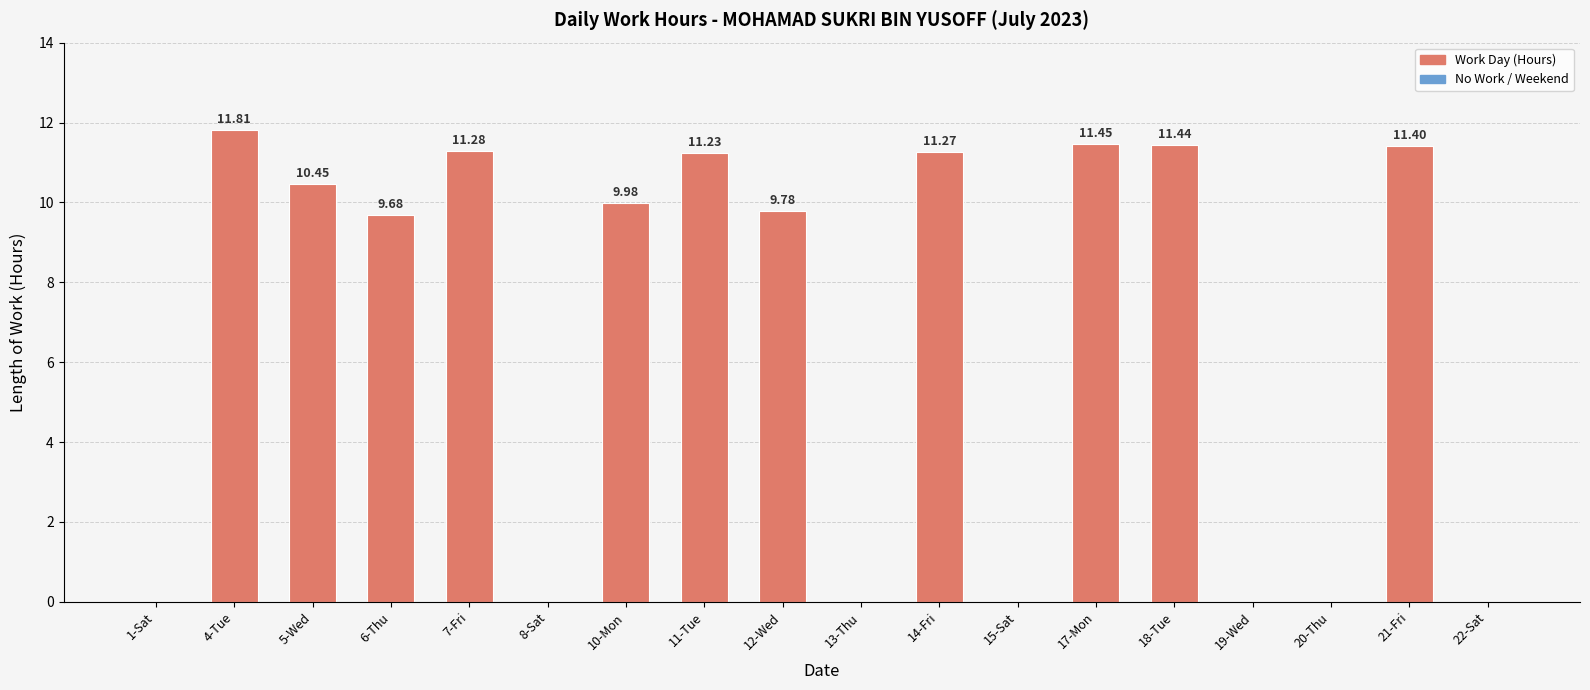

Which has a higher value, 10-Mon or 1-Sat?

10-Mon